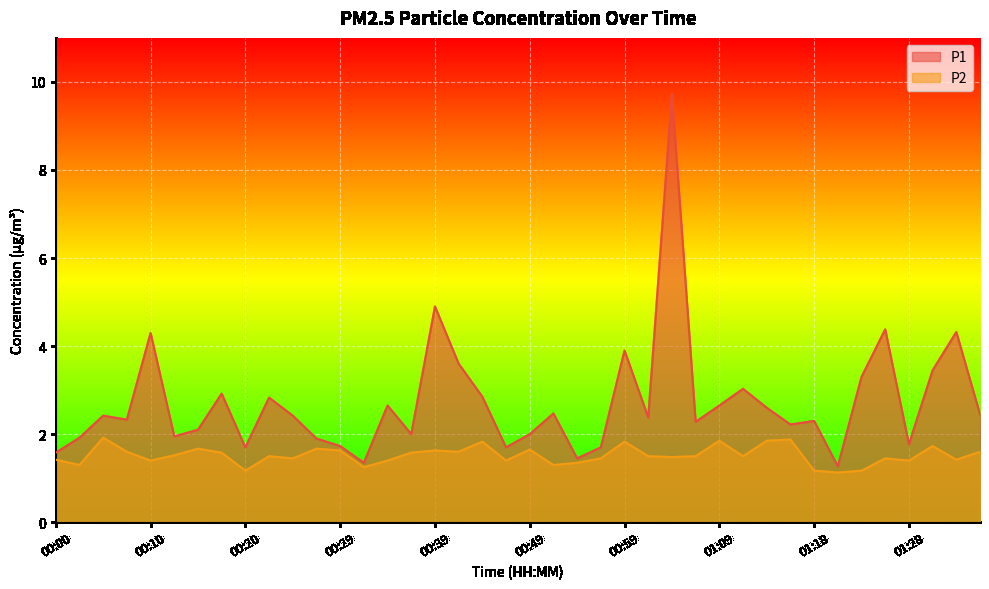

What is the sum of the P1 values at 00:25 and 00:39?

7.3